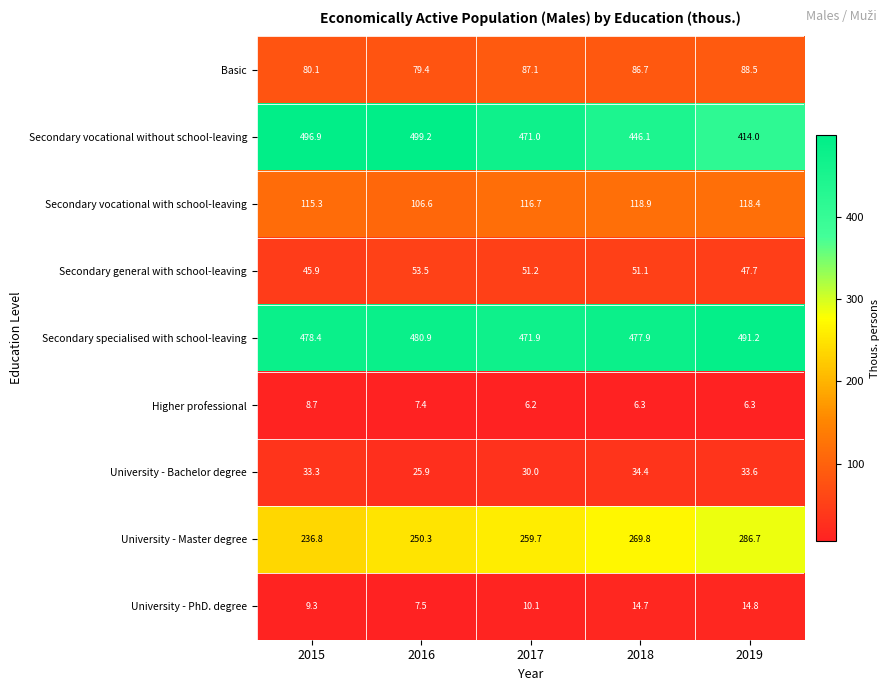

At which label does University - PhD. degree first exceed 10?

2017